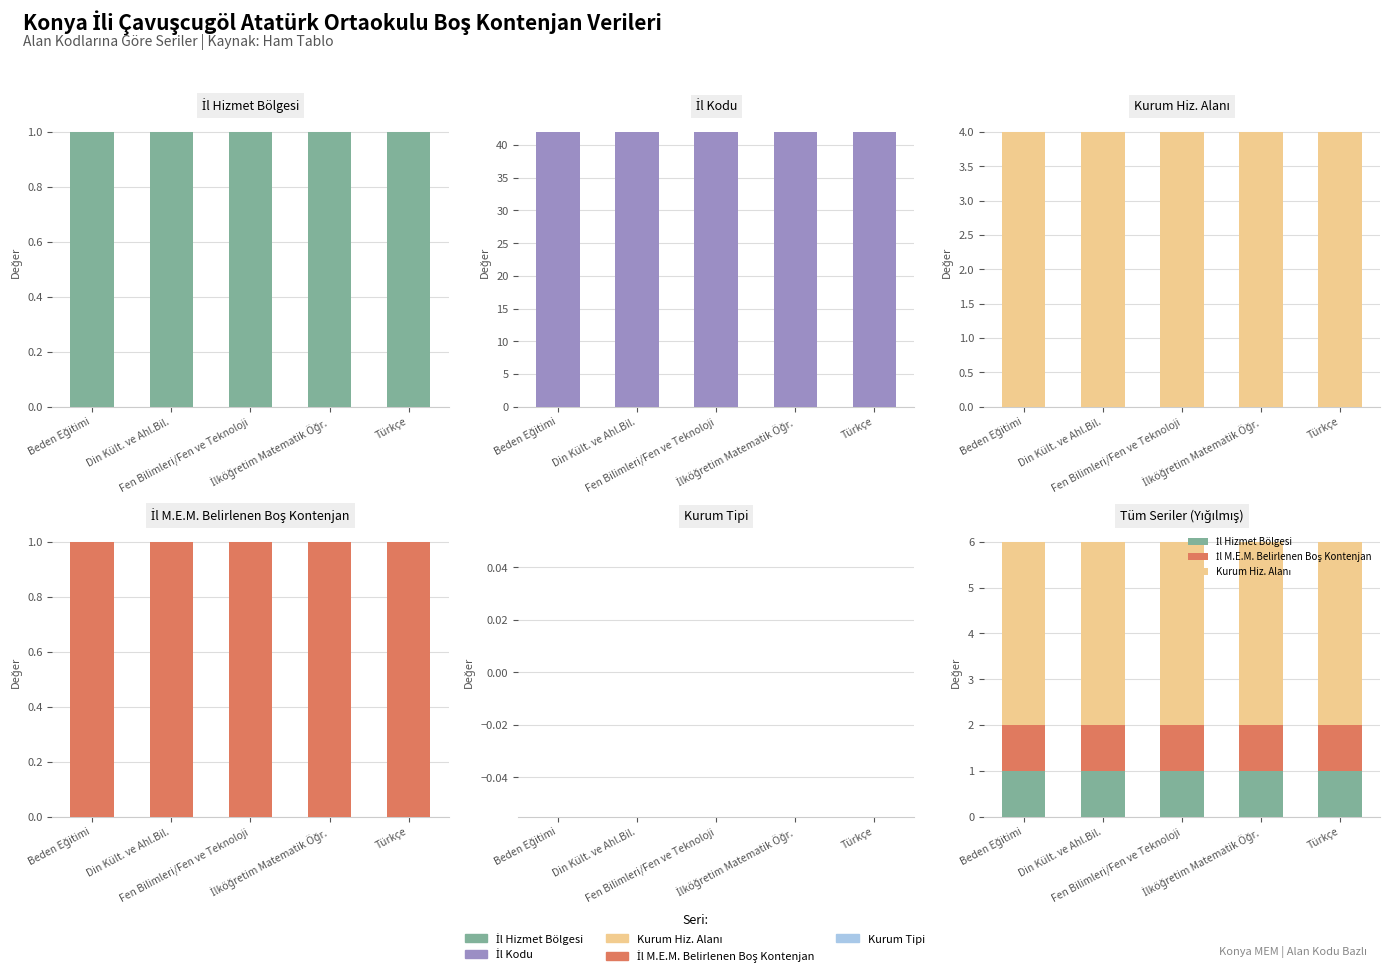

What is the spread (max minus min) of values at Fen Bilimleri/Fen ve Teknoloji?

42